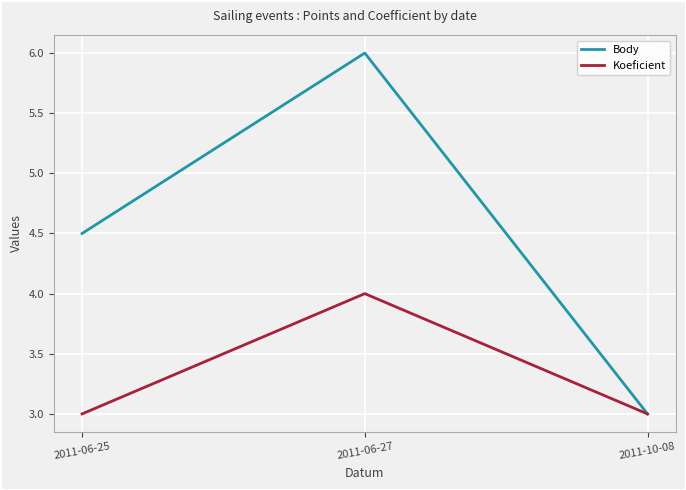

The value of Body at 2011-06-25 is 4.5. True or false?

True